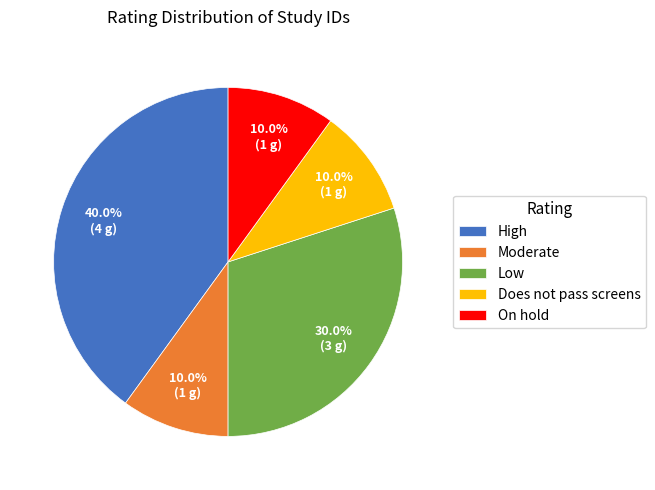

Is Does not pass screens the majority of the pie?

No